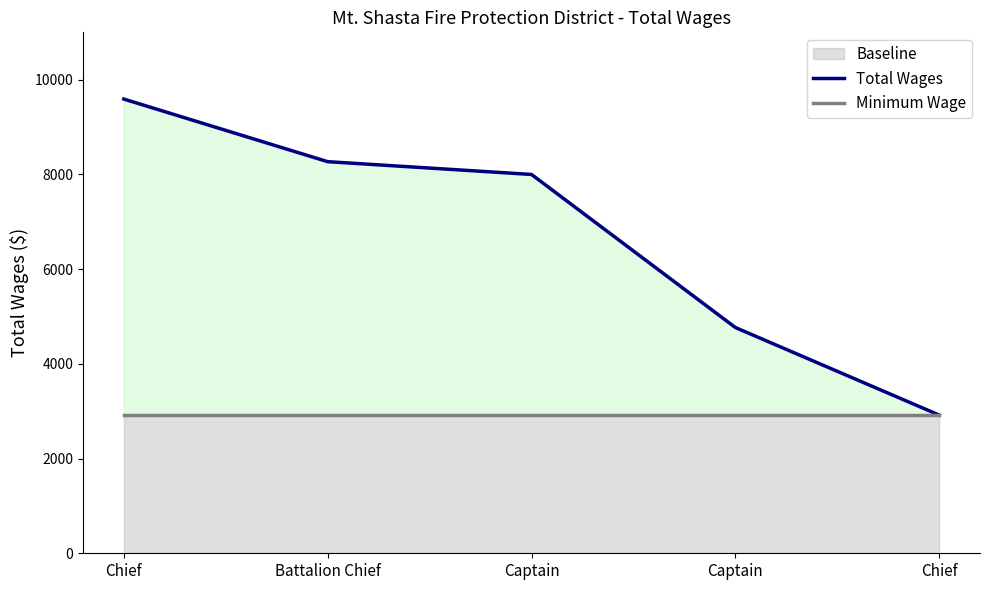

At which category is the sum across all series the highest?

Chief